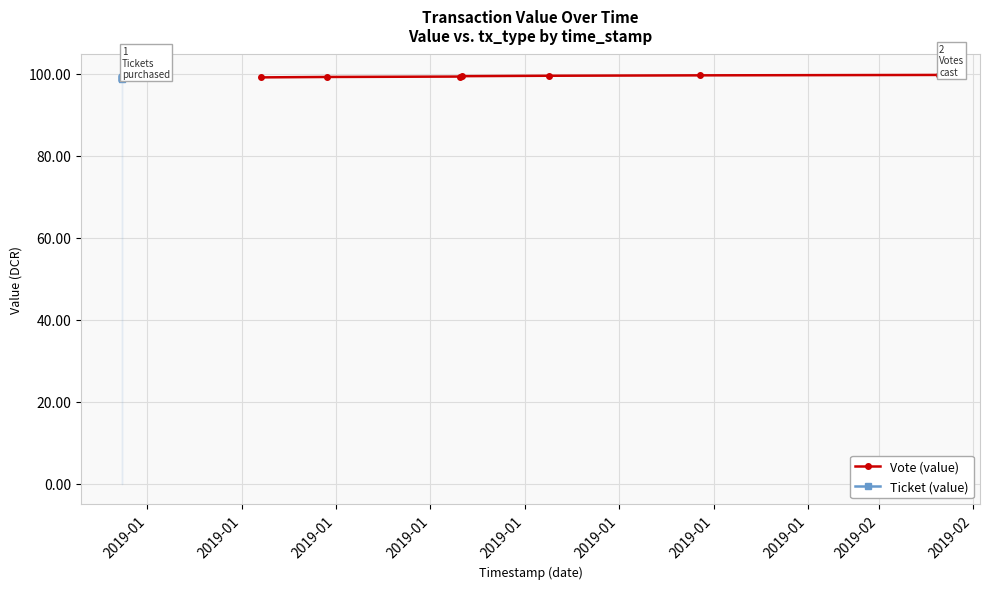

What is the value of the Vote (value) point at the 2nd from the left?

99.2